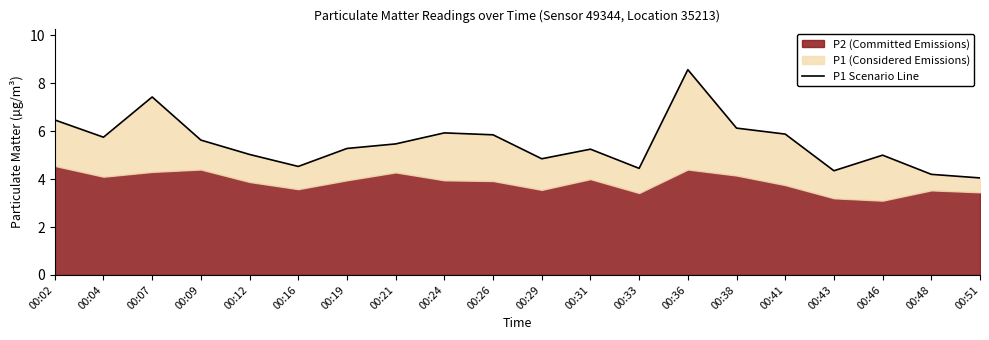

Rank the categories by value from highest to lowest.

00:36, 00:07, 00:02, 00:38, 00:24, 00:41, 00:26, 00:04, 00:09, 00:21, 00:19, 00:31, 00:12, 00:46, 00:29, 00:16, 00:33, 00:43, 00:48, 00:51